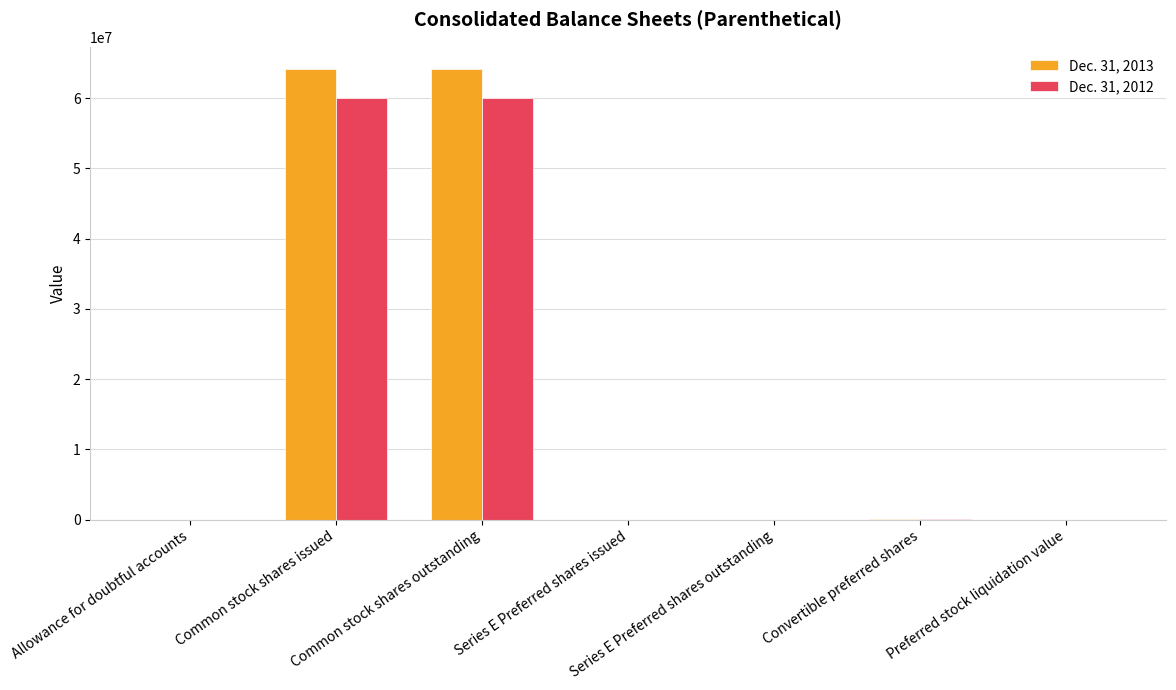

What is the total value across all series at Common stock shares outstanding?

124130848